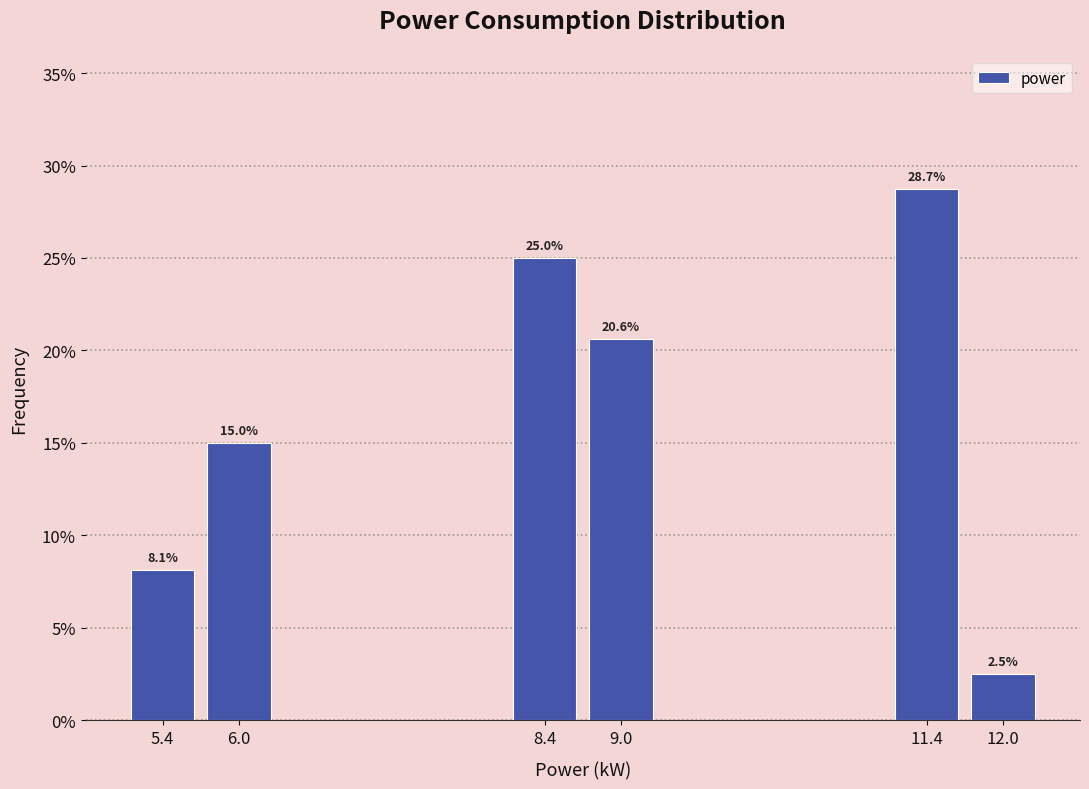

Which category has the highest value across all series?

11.4